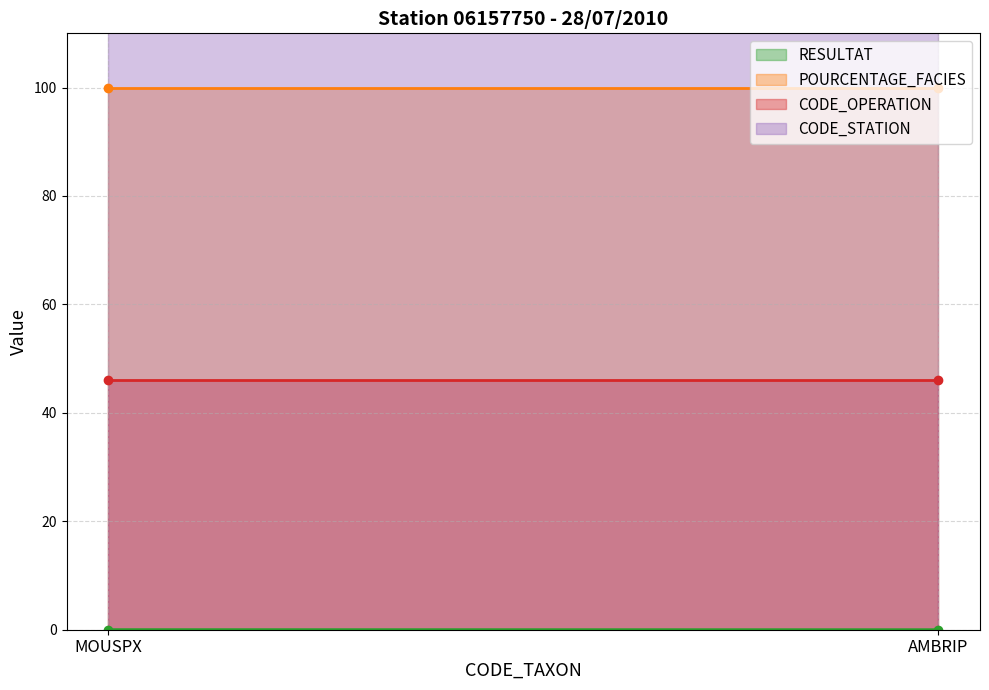

Between MOUSPX and AMBRIP, which series saw the biggest shift?

RESULTAT